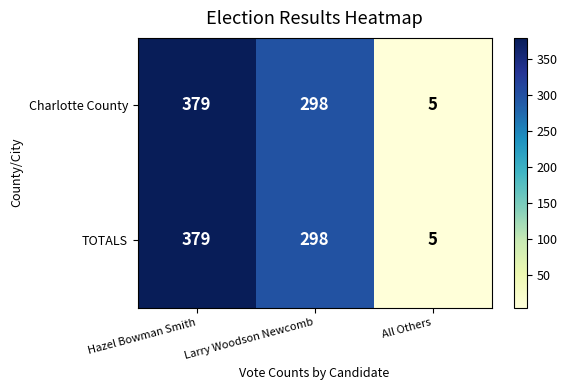

The TOTALS series shows 379 at Hazel Bowman Smith. True or false?

True